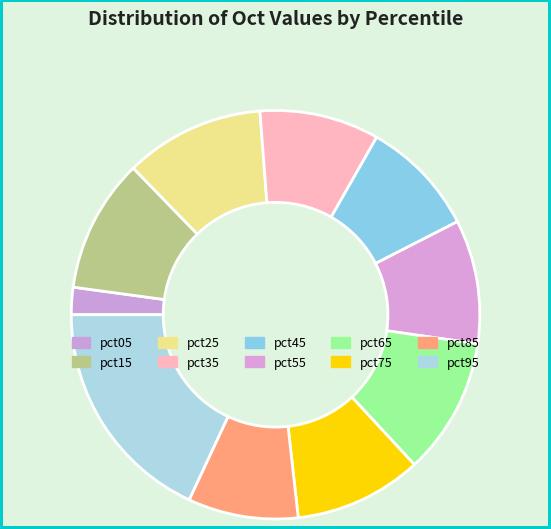

Which slice is the smallest?

pct05